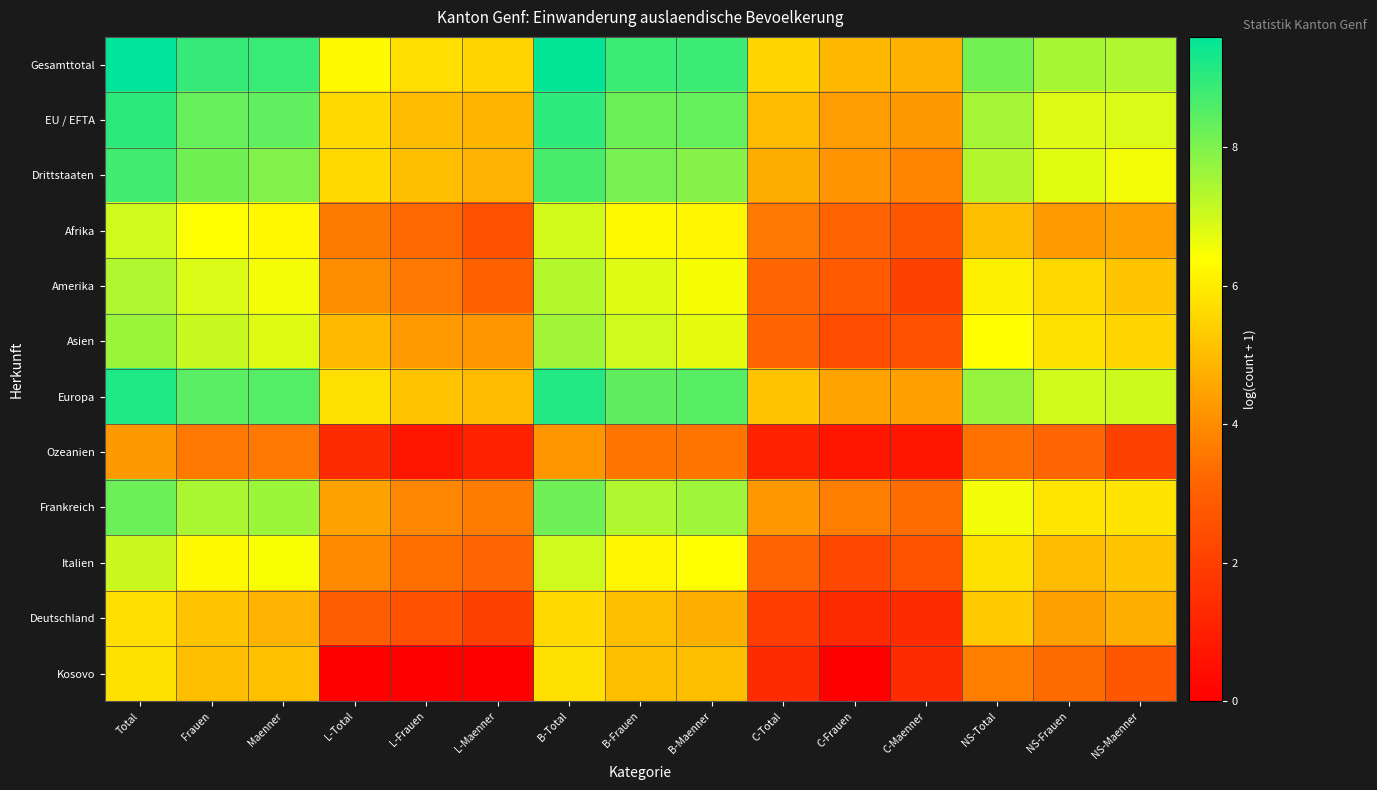

Which series has the widest spread of values?

Kosovo